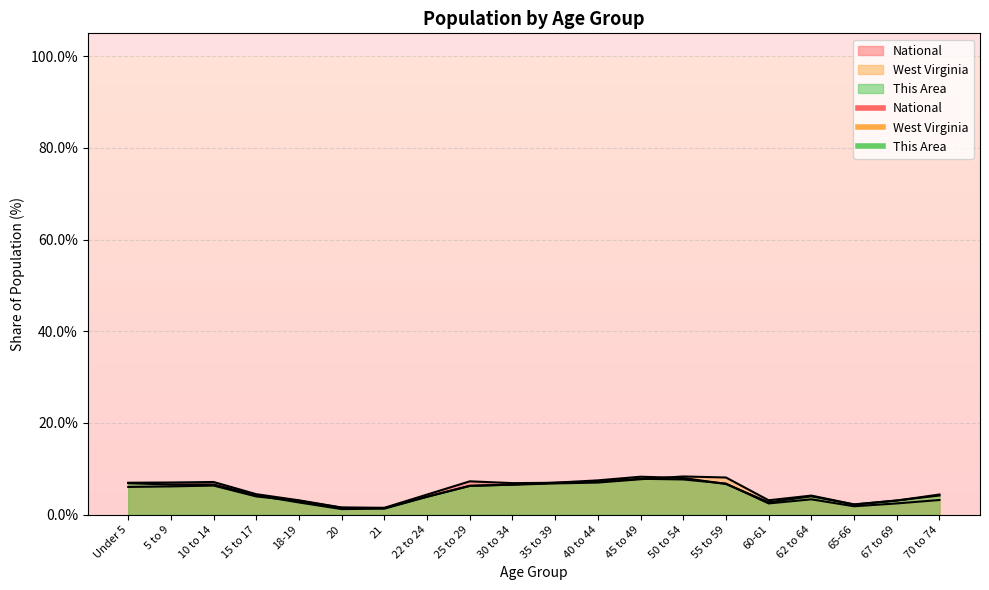

What is the total value across all series at 22 to 24?

12.2